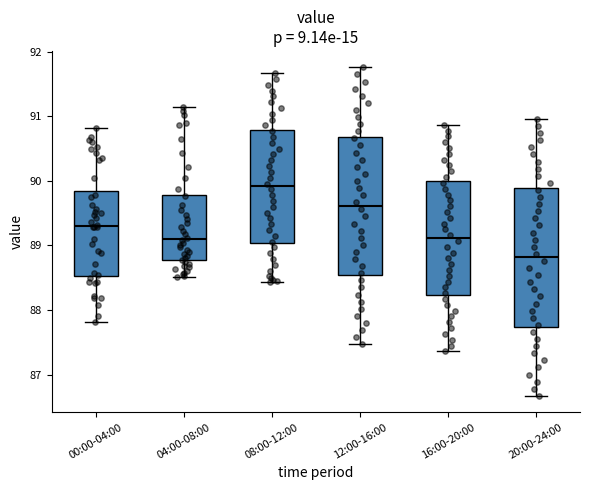

Reading left to right, read every box against the y-axis: the position of its median line, the range the box covers, and the ends of its whiskers. The values are not printed on the chart, so give them approximately, as read against the axis.

00:00-04:00: median 89.3, box 88.5 to 89.8, whiskers 87.8 to 90.8
04:00-08:00: median 89.1, box 88.8 to 89.8, whiskers 88.5 to 91.2
08:00-12:00: median 89.9, box 89.0 to 90.8, whiskers 88.4 to 91.7
12:00-16:00: median 89.6, box 88.5 to 90.7, whiskers 87.5 to 91.8
16:00-20:00: median 89.1, box 88.2 to 90.0, whiskers 87.4 to 90.9
20:00-24:00: median 88.8, box 87.7 to 89.9, whiskers 86.7 to 91.0